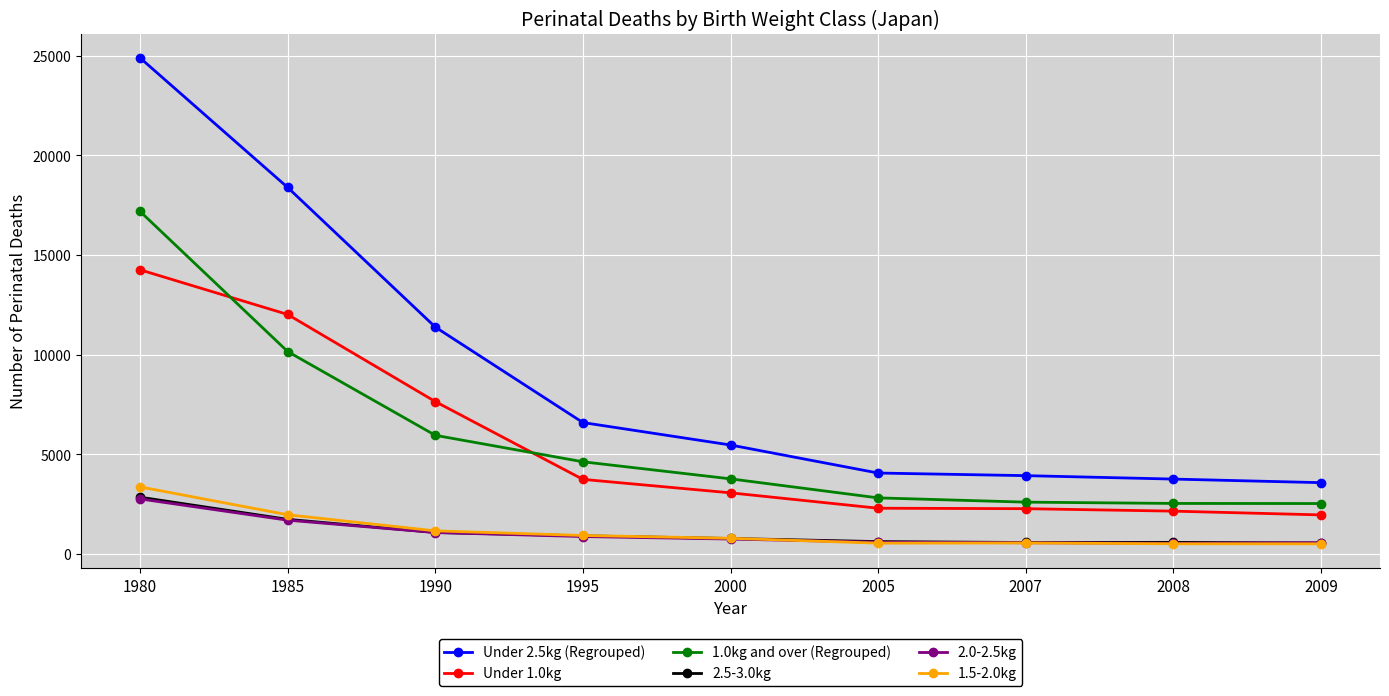

The value of 2.0-2.5kg at 1985 is 1700. True or false?

True